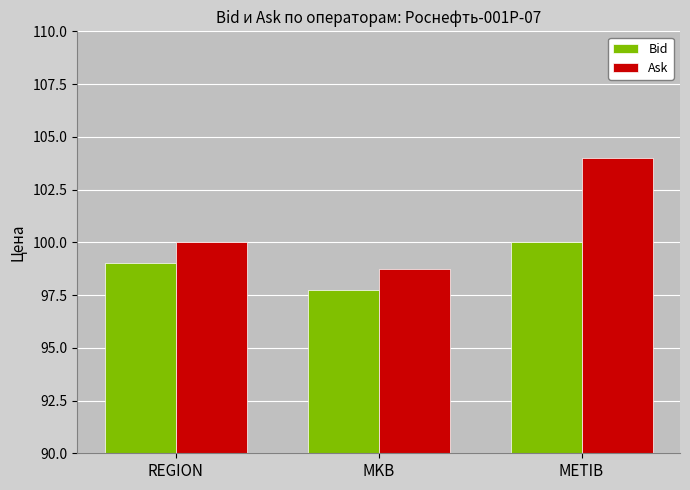

Reading left to right, extract all data points from this chart.

Bid: 99.0	97.8	100.0
Ask: 100.0	98.8	104.0